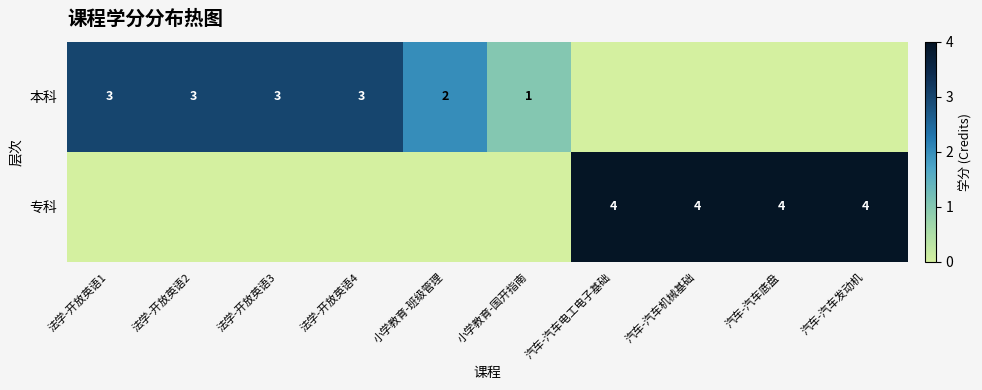

The value of 本科 at 法学-开放英语3 is 3. True or false?

True